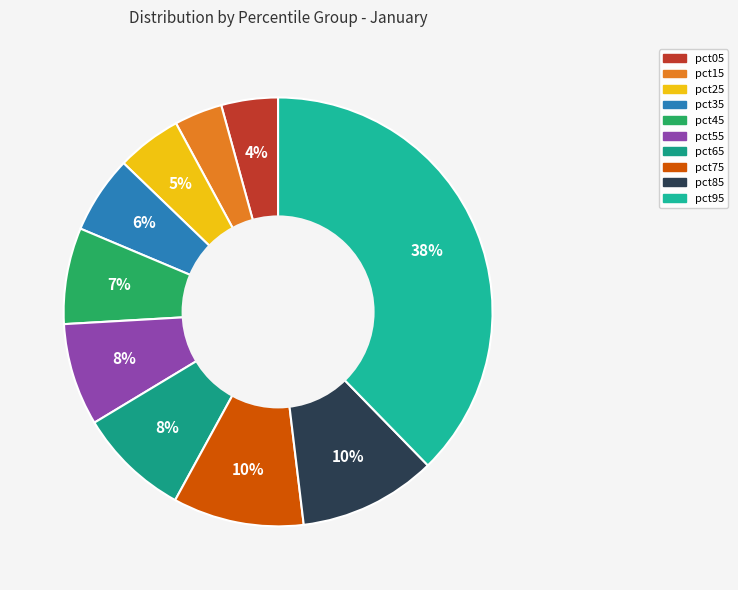

How many segments does this pie chart have?

10